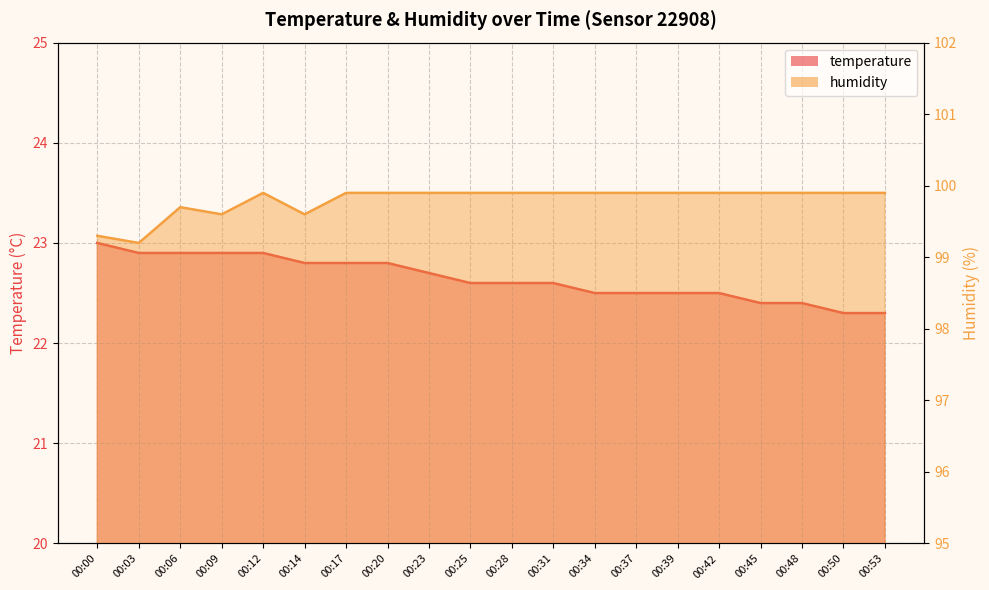

True or false: temperature and humidity intersect in this chart.

False